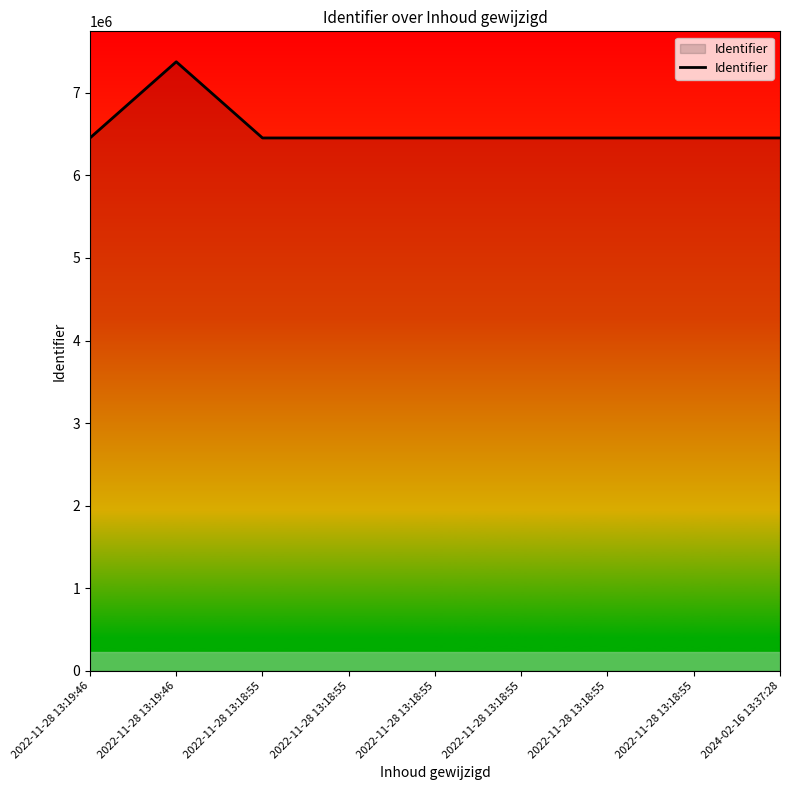

List the labels in order of value, largest first.

2022-11-28 13:19:46, 2022-11-28 13:18:55, 2022-11-28 13:18:55, 2022-11-28 13:18:55, 2022-11-28 13:18:55, 2022-11-28 13:18:55, 2024-02-16 13:37:28, 2022-11-28 13:18:55, 2022-11-28 13:19:46